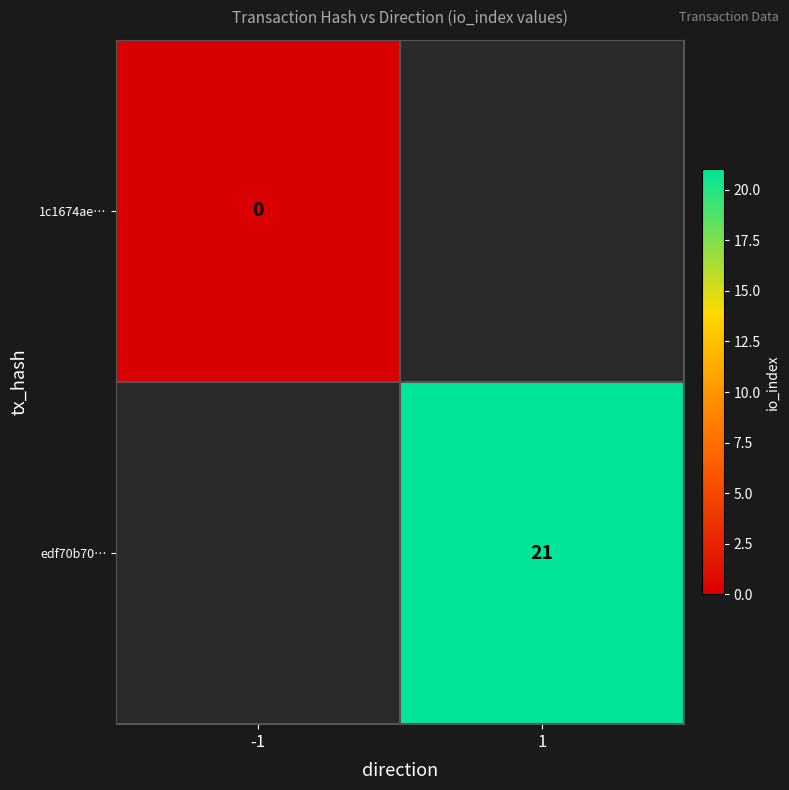

Count the number of data series in this chart.

2